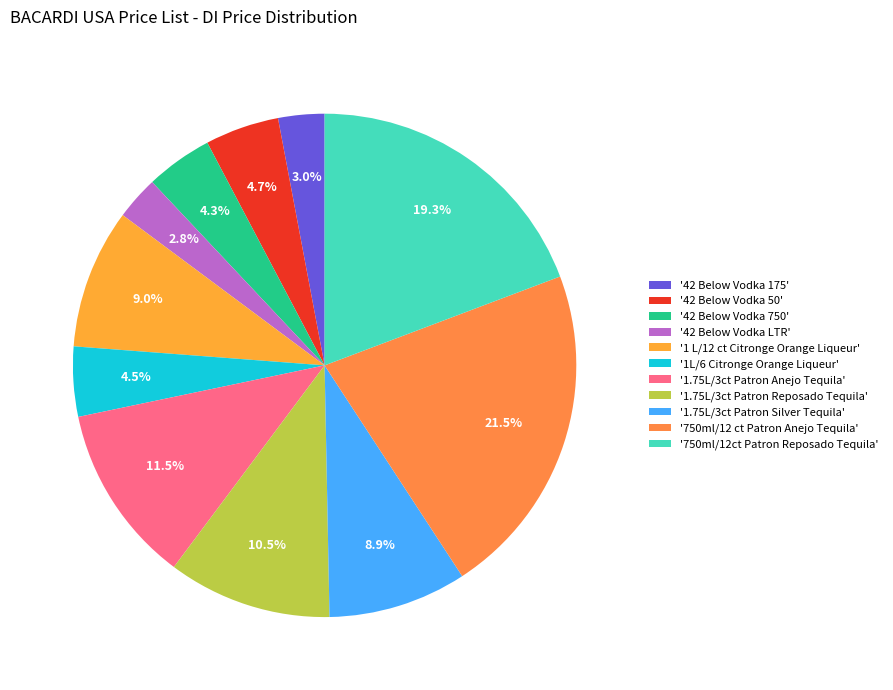

Rank the categories by value from highest to lowest.

750ml/12 ct Patron Anejo Tequila, 750ml/12ct Patron Reposado Tequila, 1.75L/3ct Patron Anejo Tequila, 1.75L/3ct Patron Reposado Tequila, 1 L/12 ct Citronge Orange Liqueur, 1.75L/3ct Patron Silver Tequila, 42 Below Vodka 50, 1L/6 Citronge Orange Liqueur, 42 Below Vodka 750, 42 Below Vodka 175, 42 Below Vodka LTR